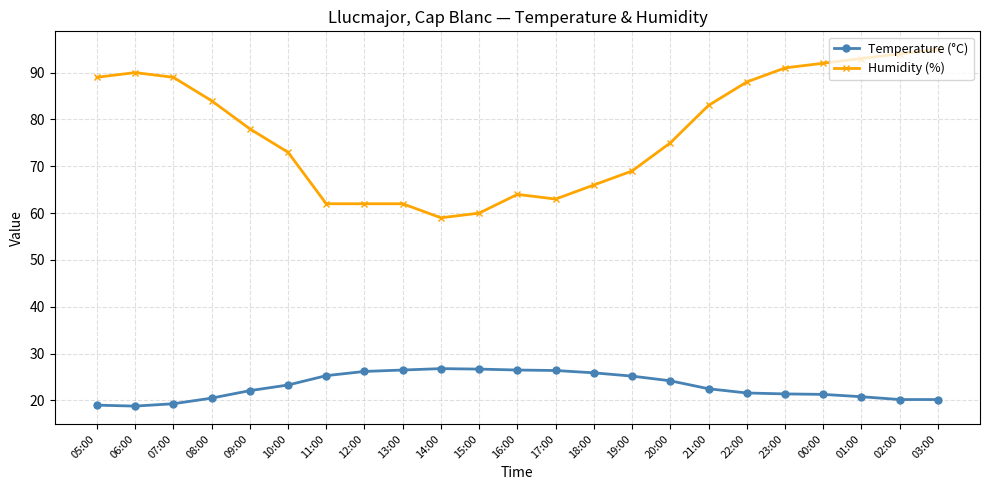

Is this an area chart (filled region under the line)?

No